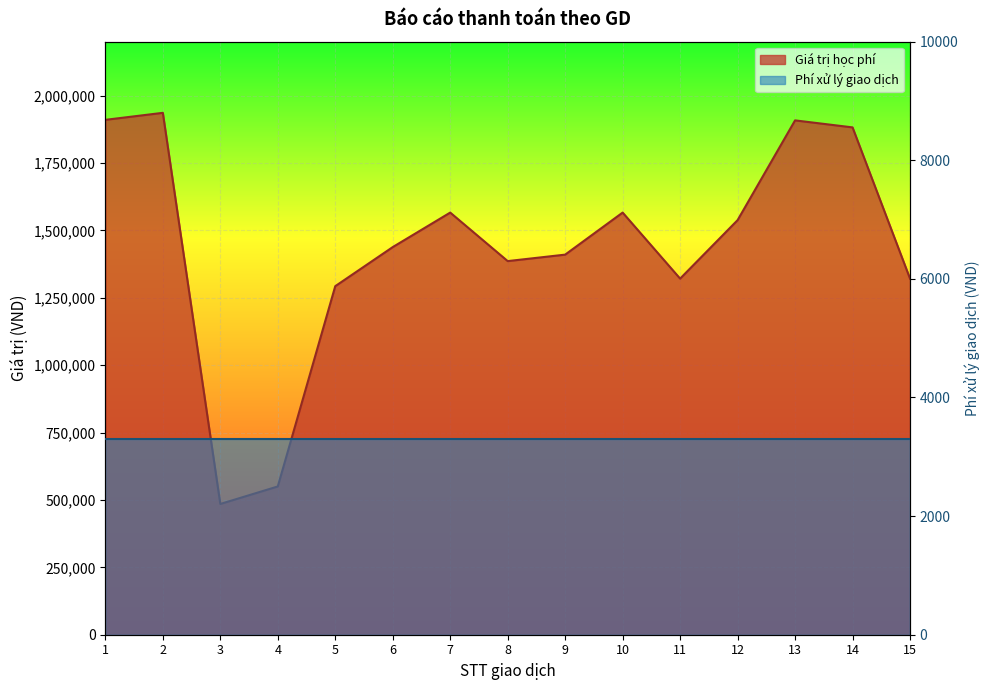

What is the value of the 5th point from the left?

1293000